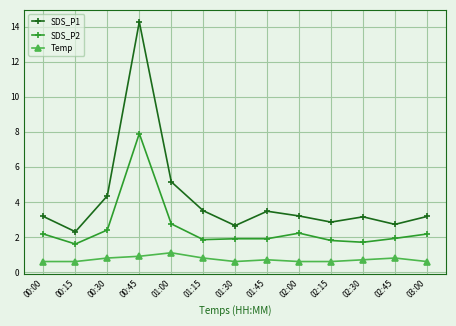

True or false: SDS_P2 has more than 1 interior local peaks.

True